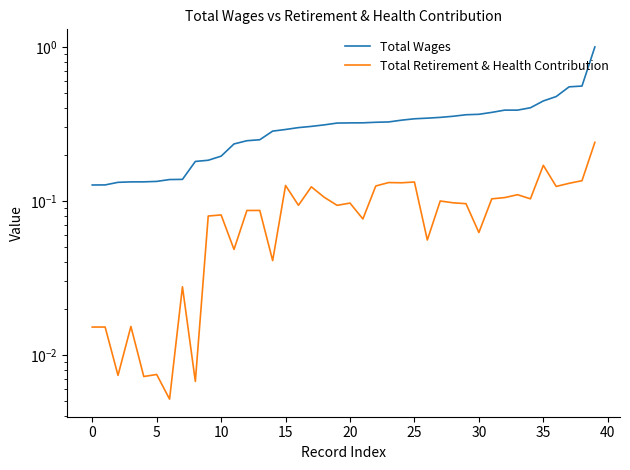

True or false: Total Wages has more than 0 interior local peaks.

False